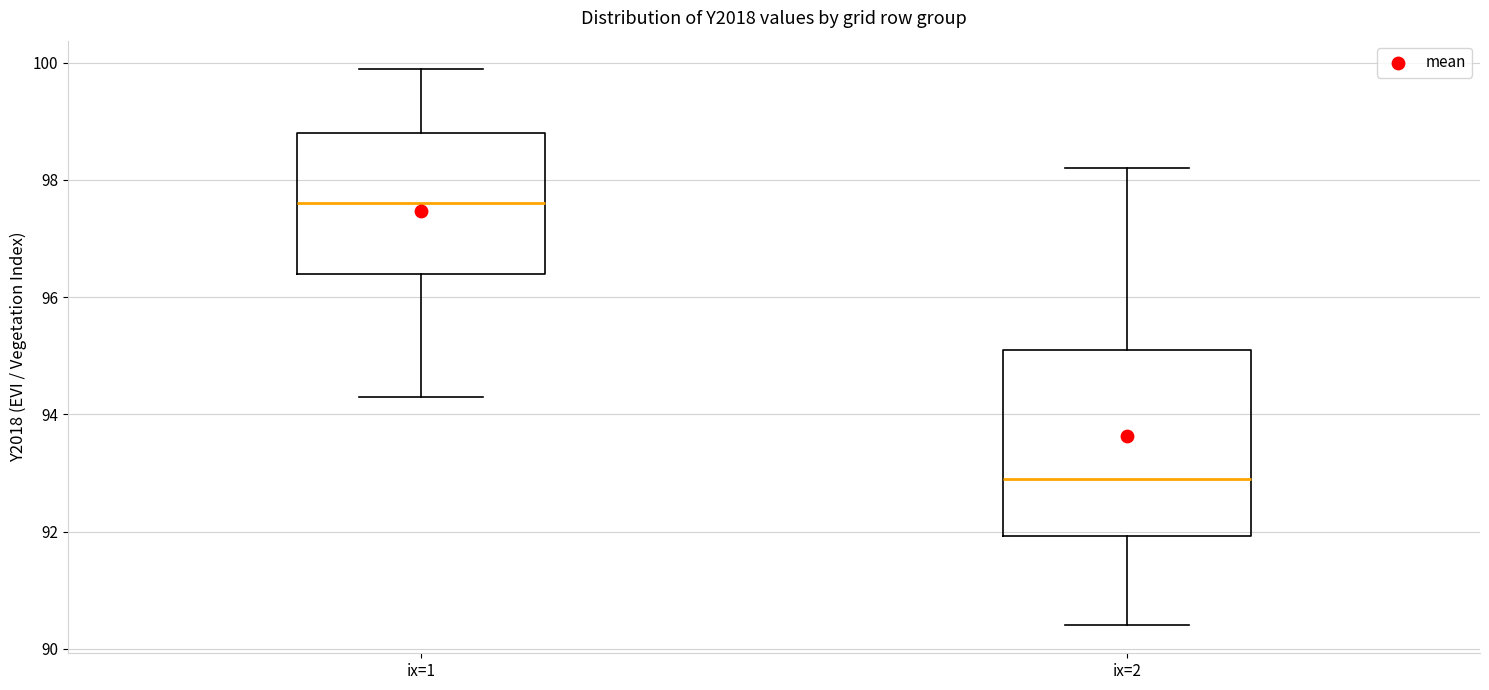

Which box is the tallest, from its lower edge to its upper edge?

ix=2